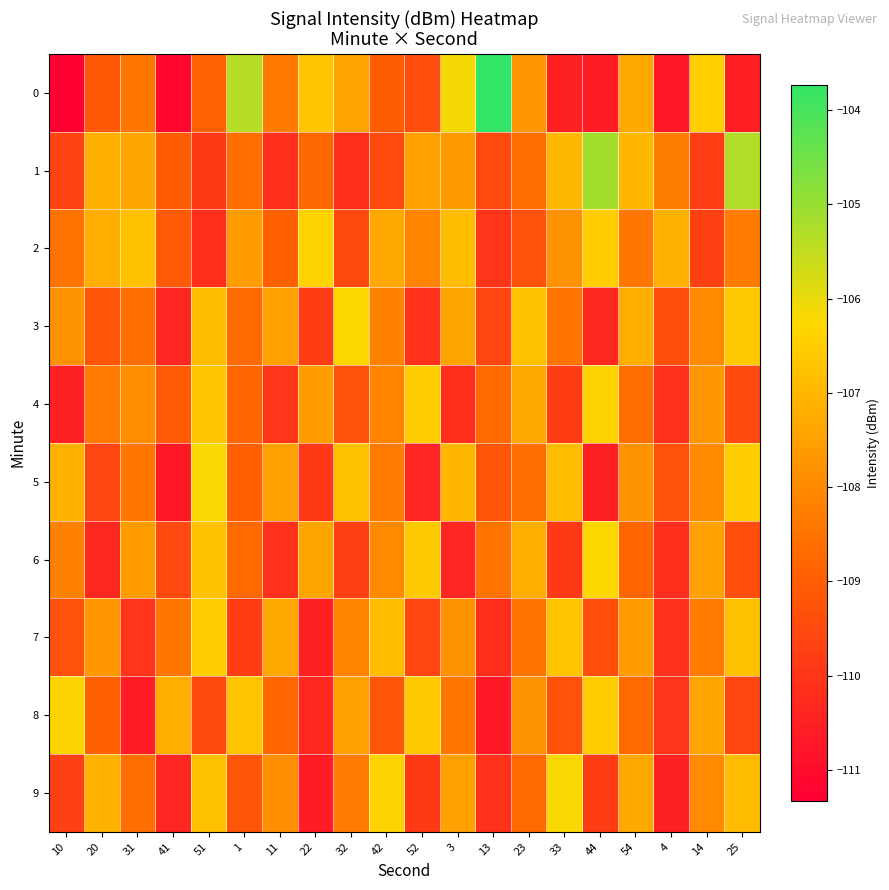

What is the total value across all series at 33?

-1082.6